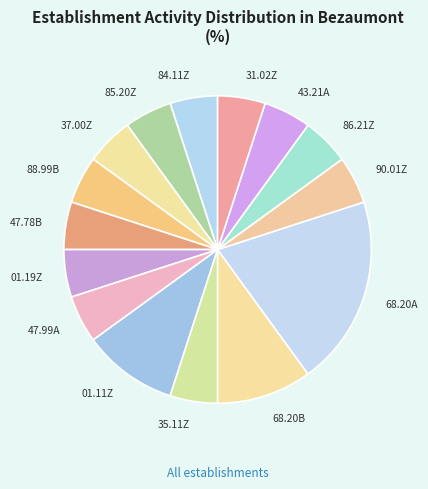

Is 68.20B the majority of the pie?

No